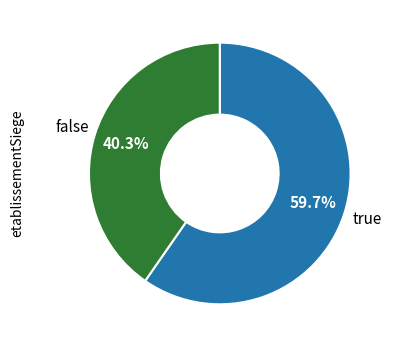

How many slices are in this pie chart?

2